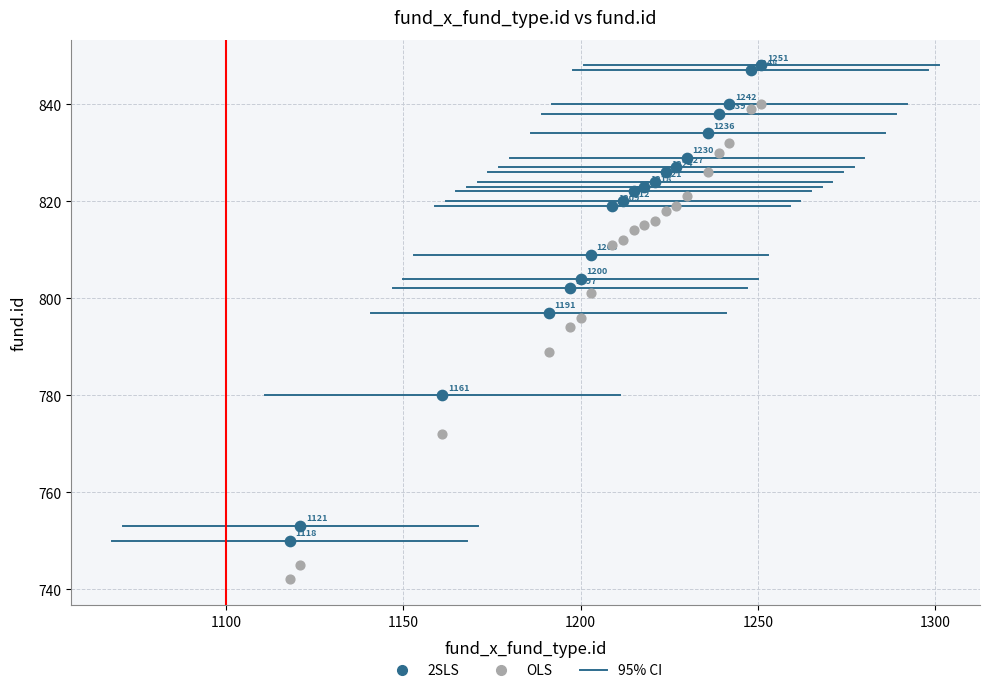

In the OLS series, what Y value is closest to 791?

789